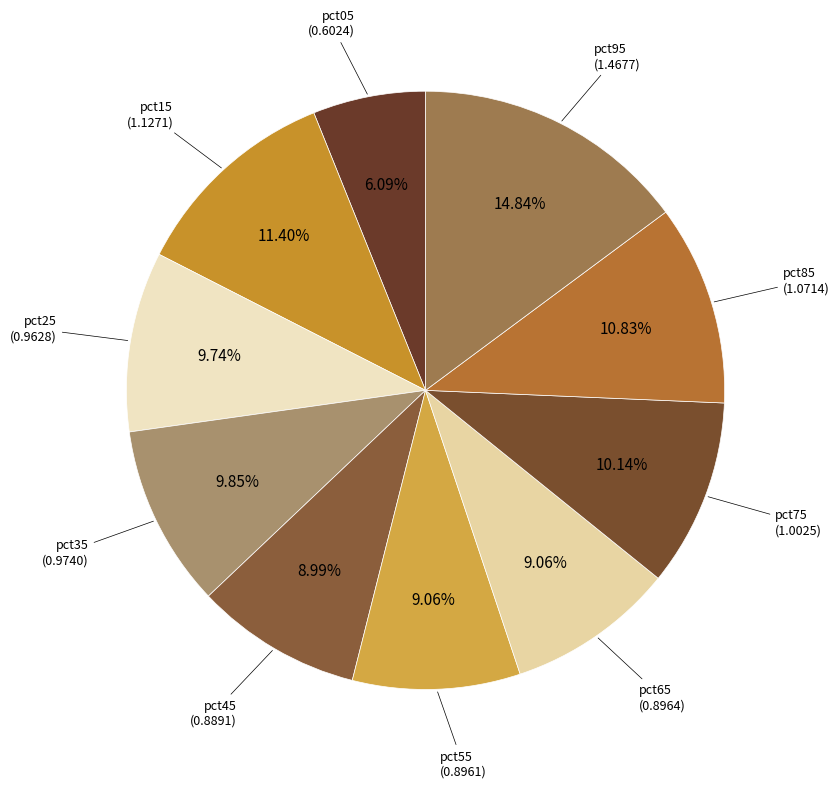

Is pct35 the majority of the pie?

No